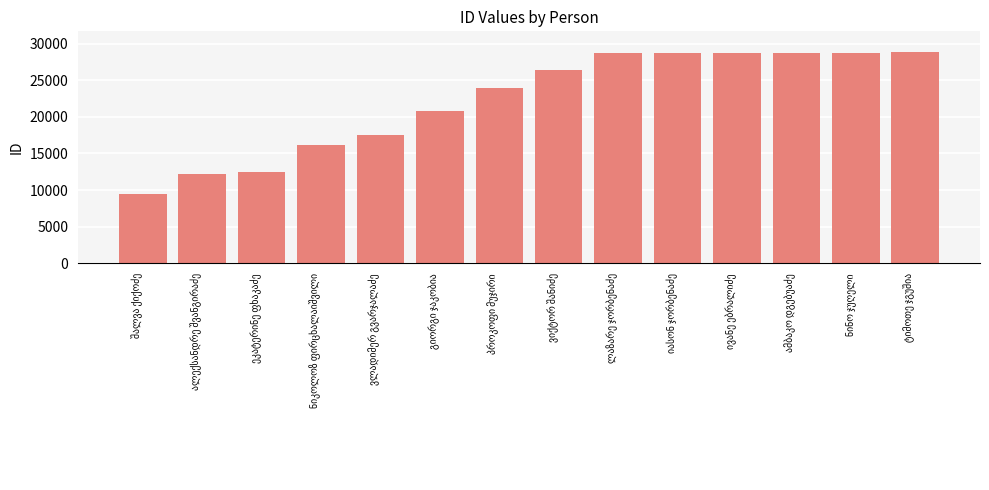

How many values are below 26345?

7